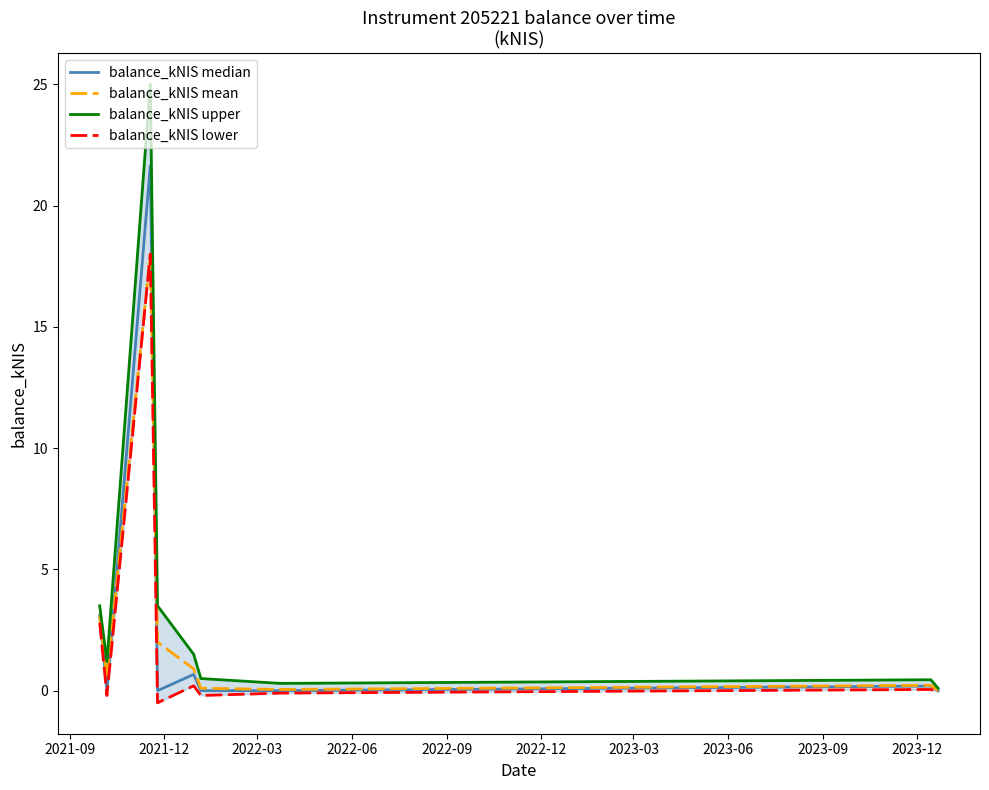

What is the sum of the balance_kNIS median values at 2021-09 and 2023-03?

3.1